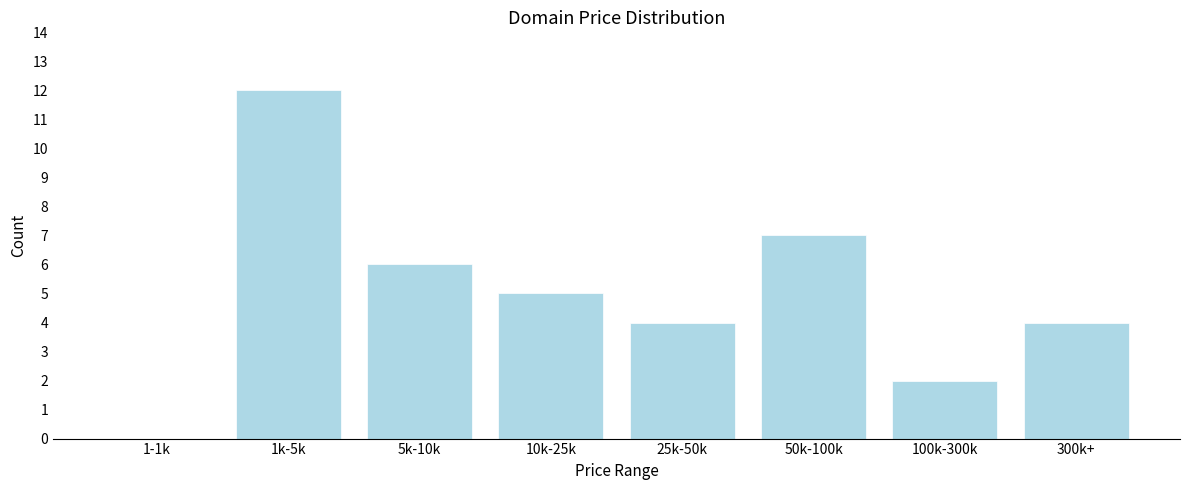

Reading right to left, list all the values displayed in this chart.

300k+=4	100k-300k=2	50k-100k=7	25k-50k=4	10k-25k=5	5k-10k=6	1k-5k=12	1-1k=0